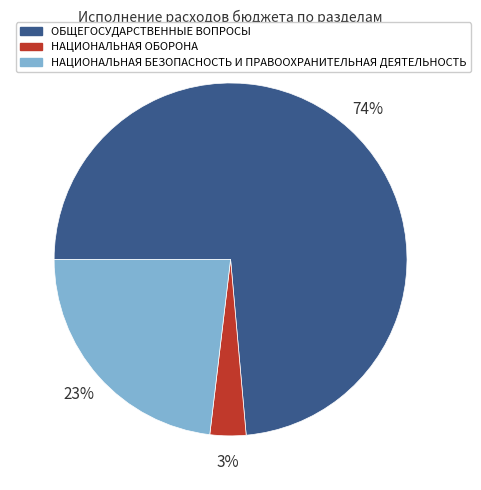

True or false: ОБЩЕГОСУДАРСТВЕННЫЕ ВОПРОСЫ accounts for 82% of the total.

False